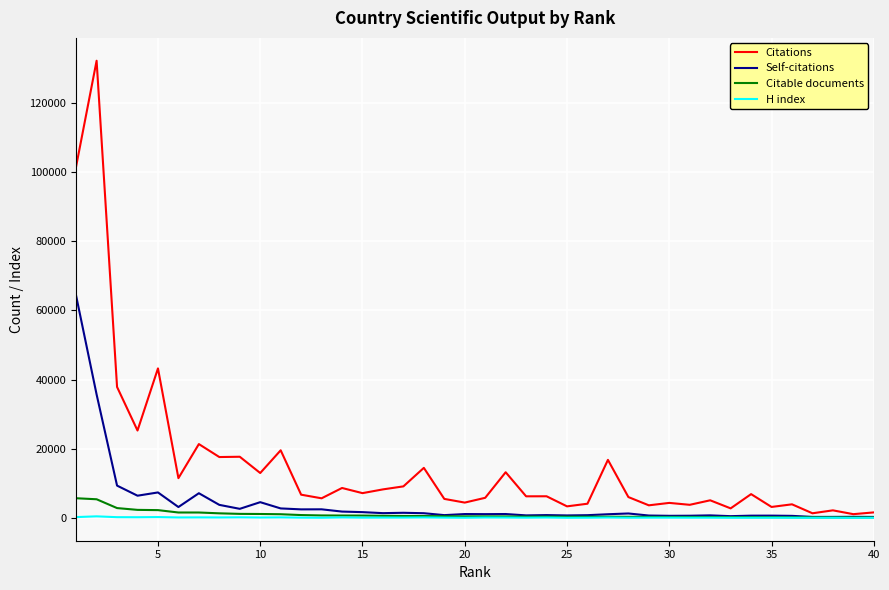

Which series has the largest total across all categories?

Citations